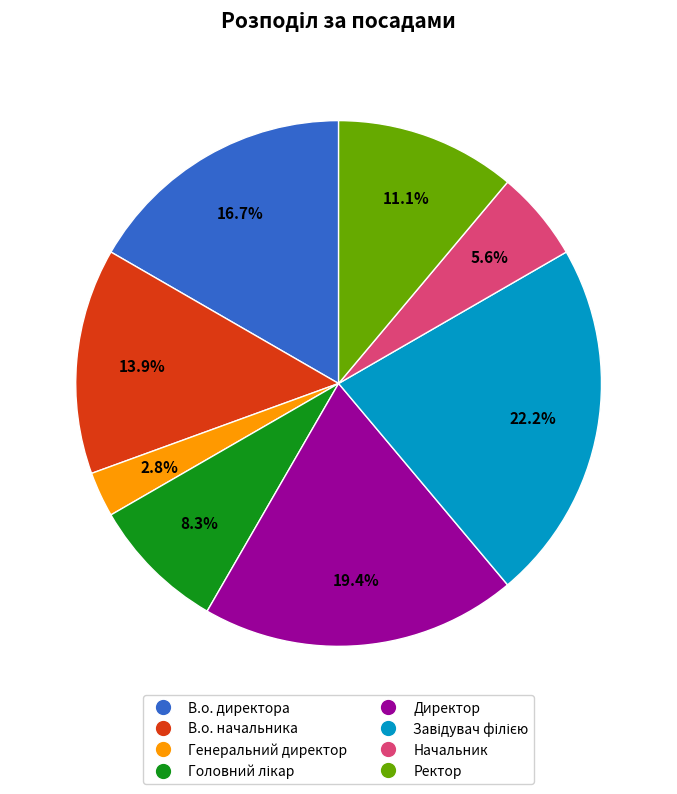

Is it true that Ректор is 24% of the pie?

False